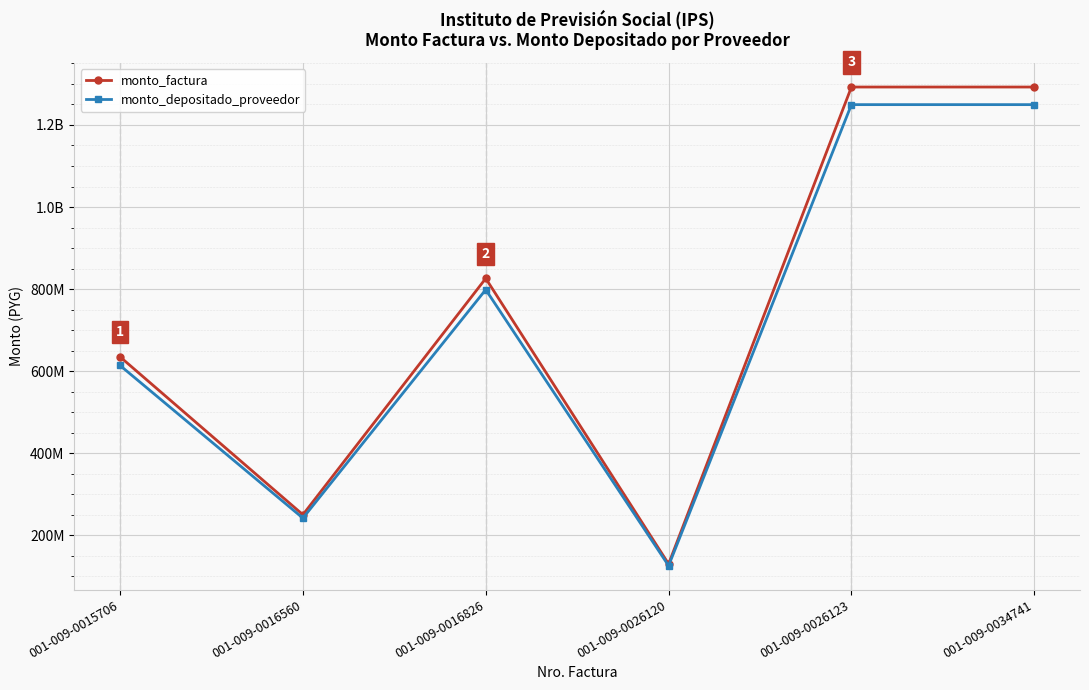

The monto_depositado_proveedor series shows 1951654189 at 001-009-0026123. True or false?

False